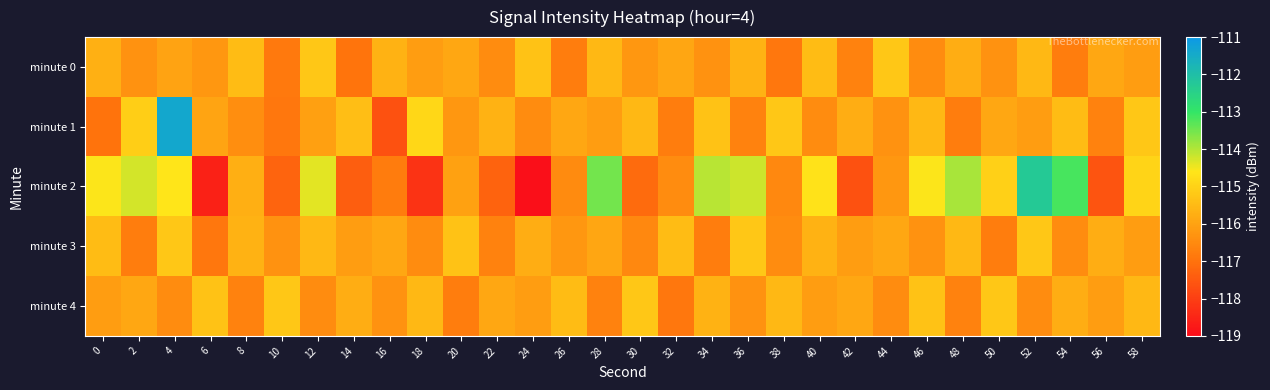

What is the total value across all series at 6?

-583.0